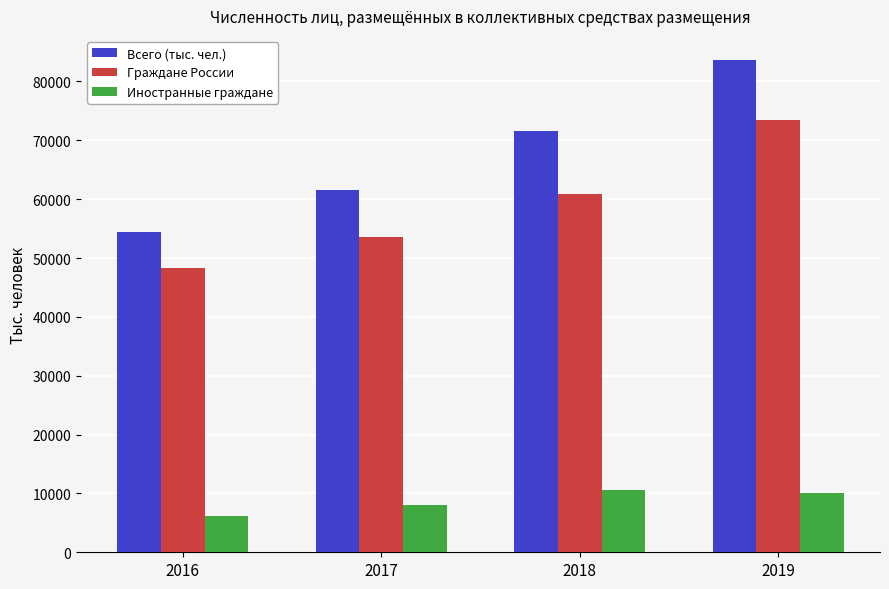

True or false: Иностранные граждане has a value of 3335.4 at 2017.

False